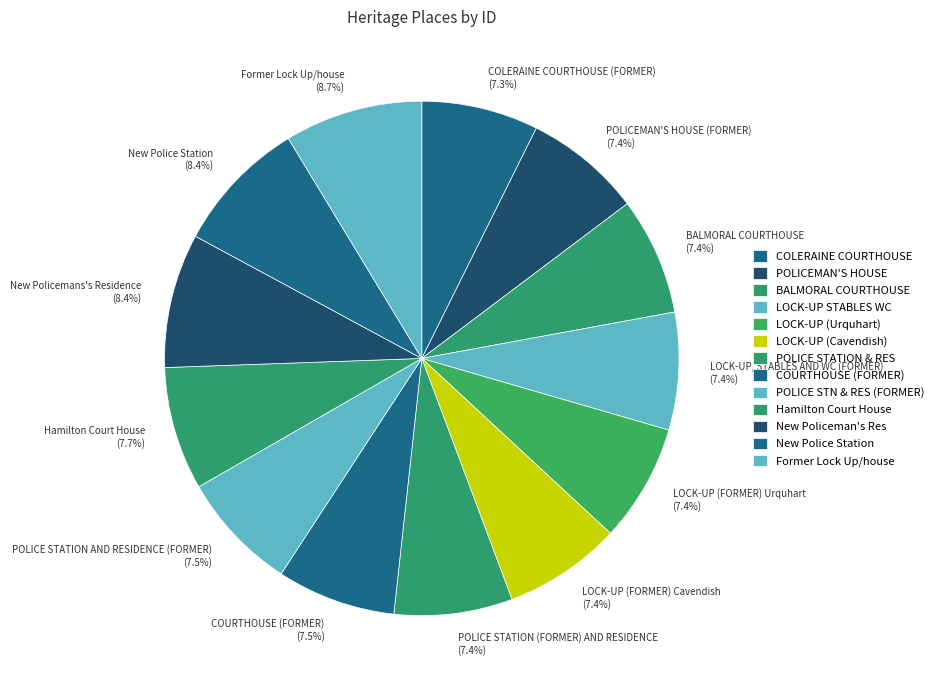

True or false: BALMORAL COURTHOUSE accounts for 7% of the total.

True